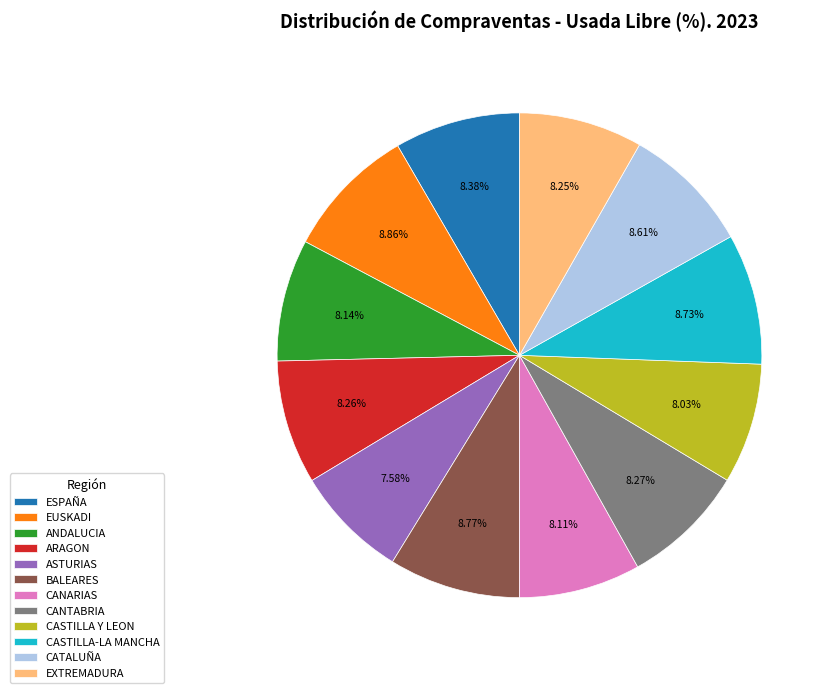

What is the ratio of the value at CATALUÑA to the value at CASTILLA Y LEON?

1.1